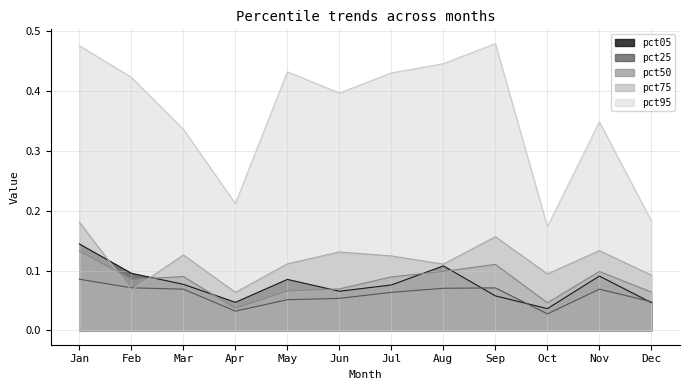

Which series changed the most between Feb and Aug?

pct75